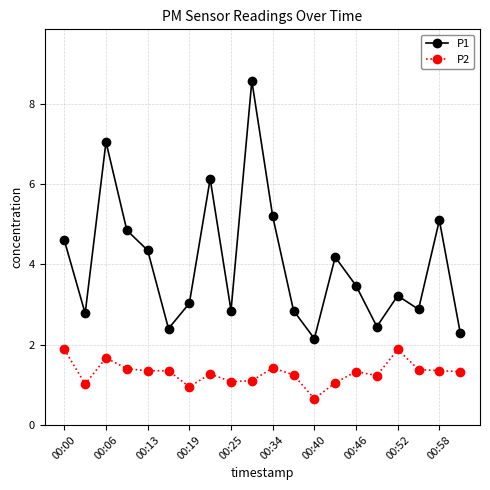

What is the minimum value shown in the chart?

0.7